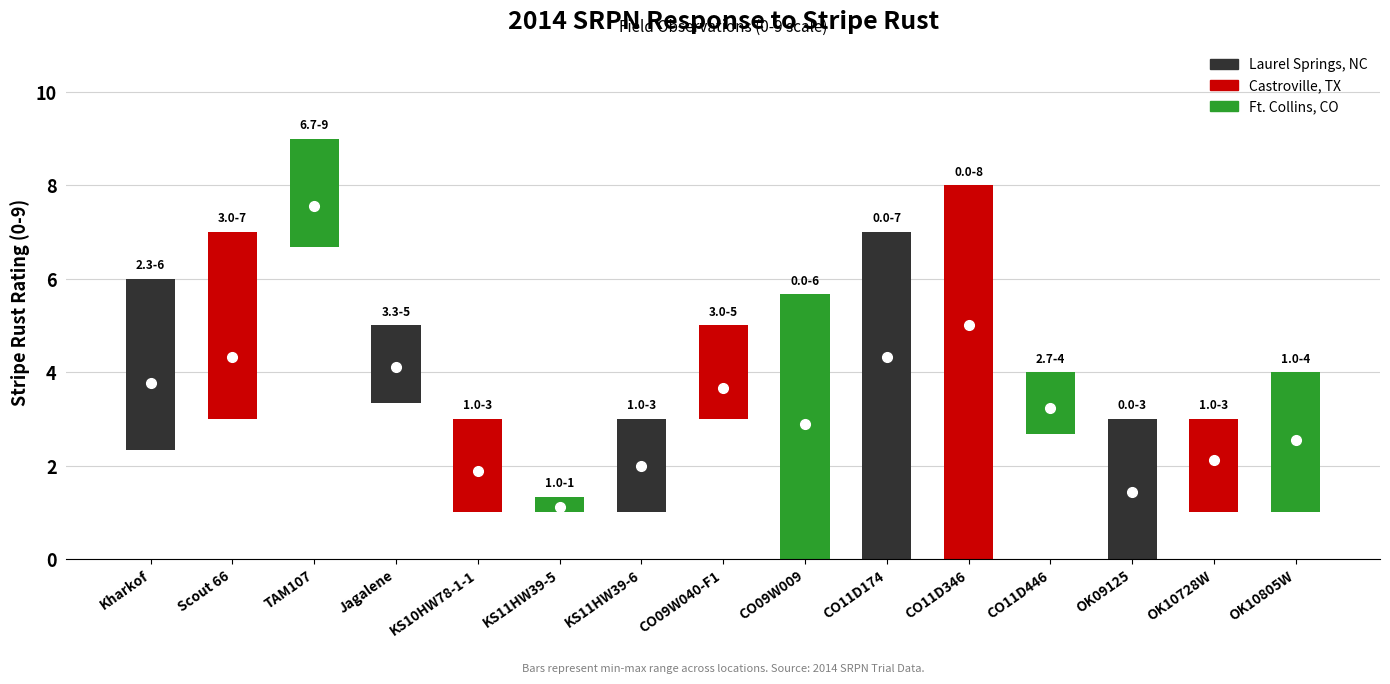

What is the label of the 15th bar from the right?

Kharkof